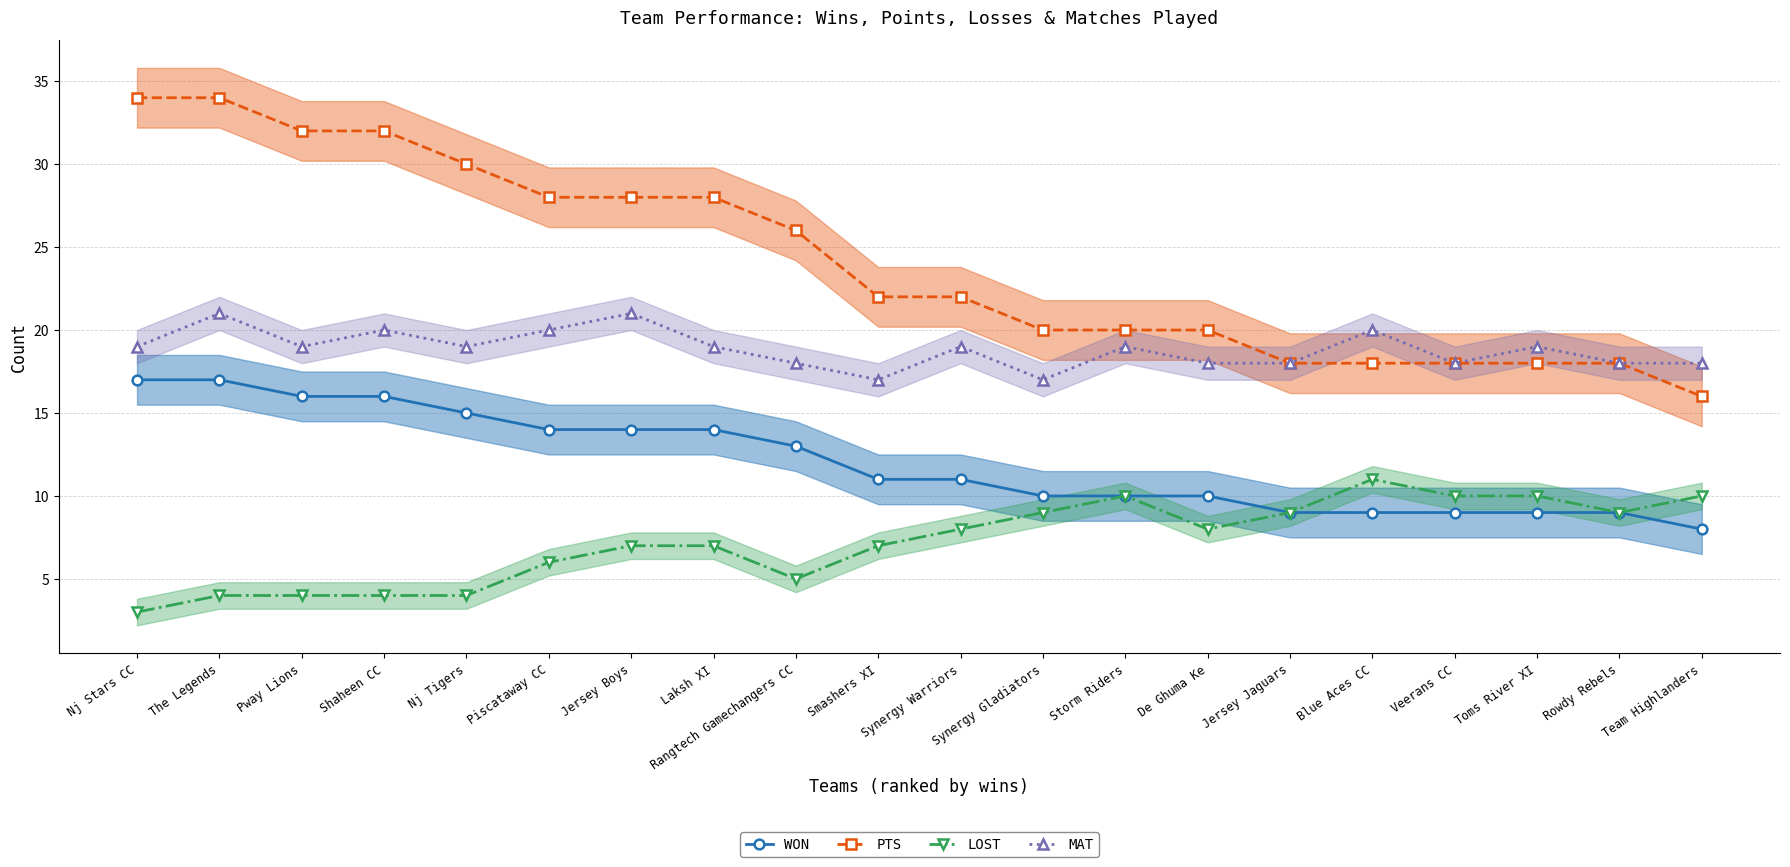

What are all the series names shown in the legend?

WON, PTS, LOST, MAT